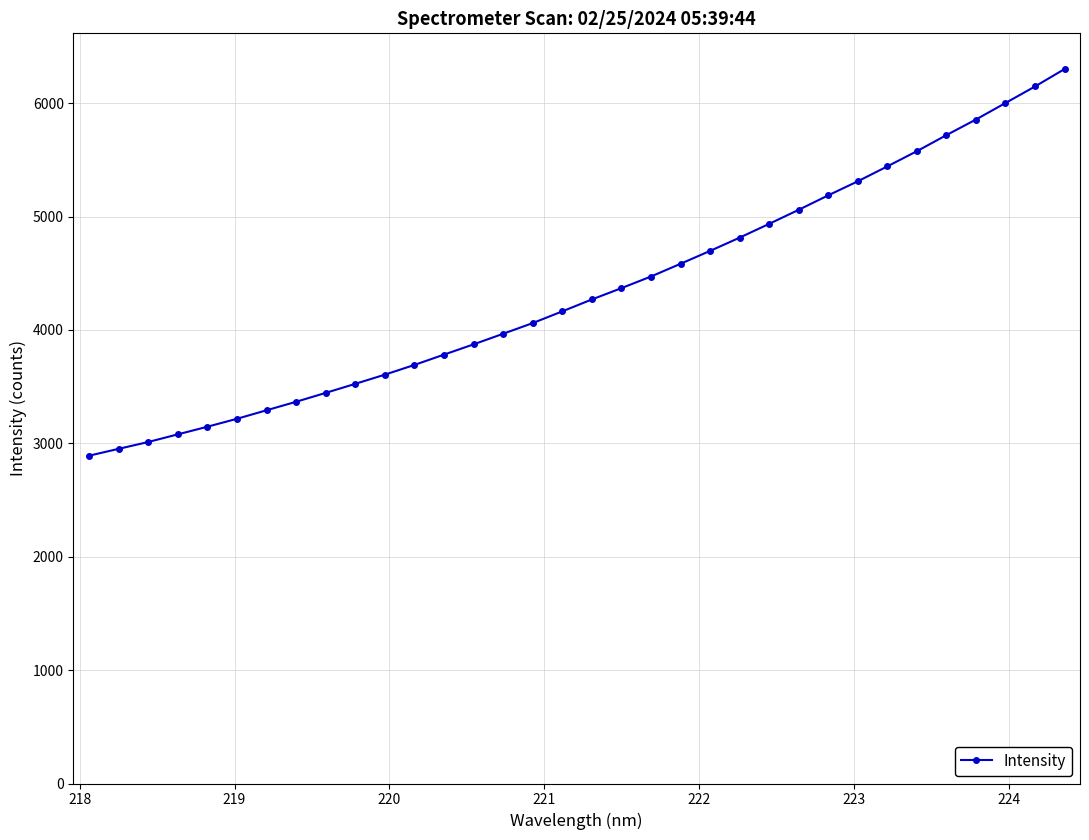

What is the difference between the maximum and minimum values?

3409.8